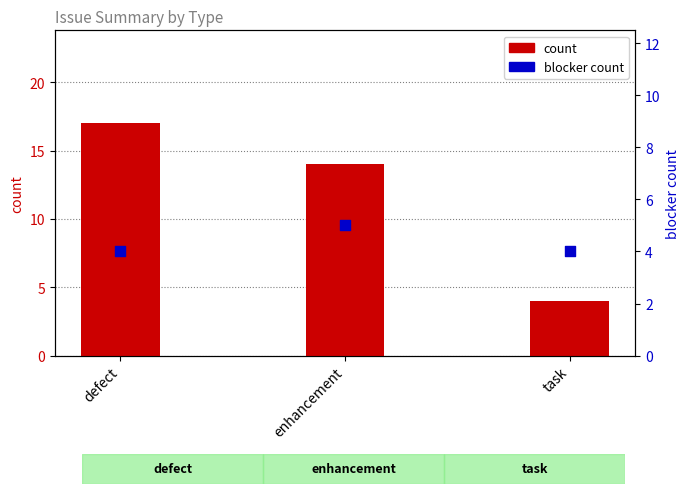

At which category is the sum across all series the highest?

defect